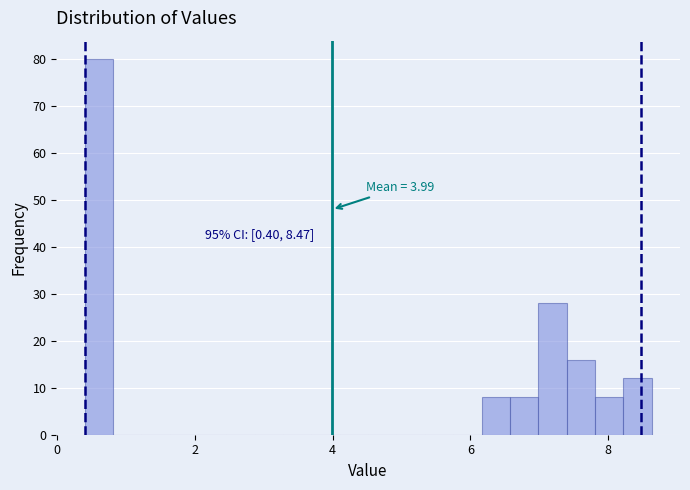

Read against the x-axis, roughly where is the centre of the tallest bar?

0.6